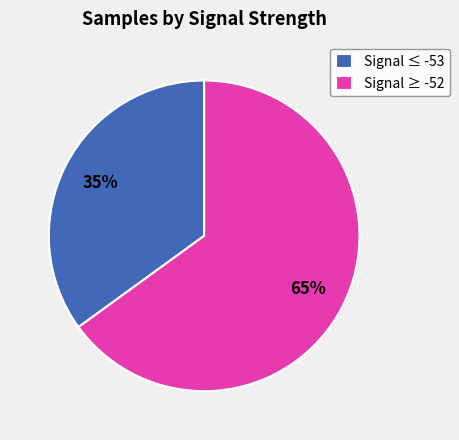

Count the number of slices in the pie.

2